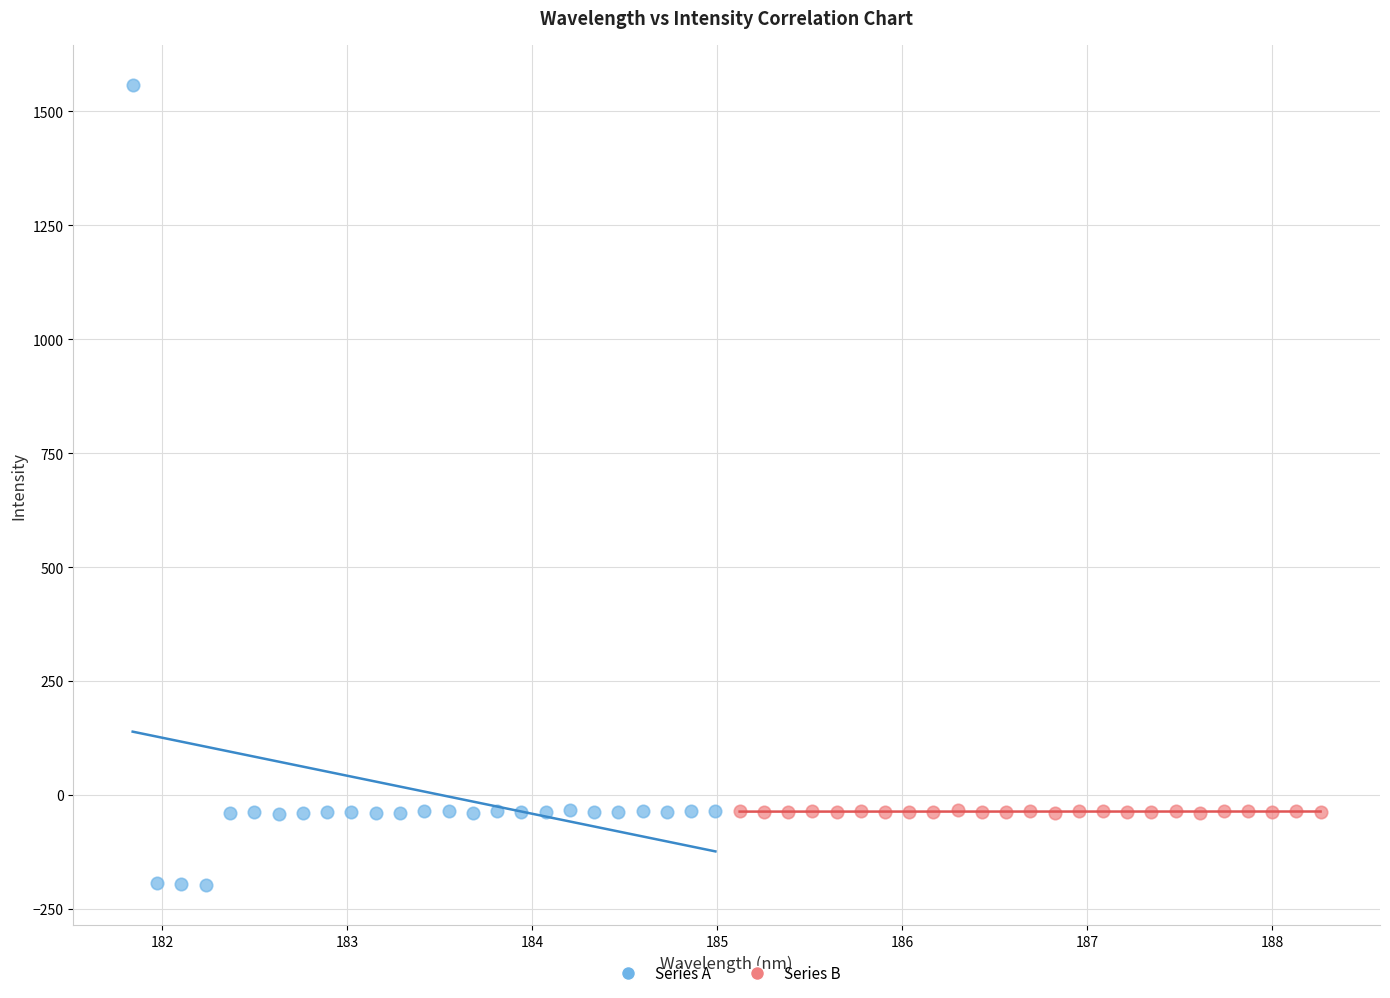

What are all the series names shown in the legend?

Series A, Series B